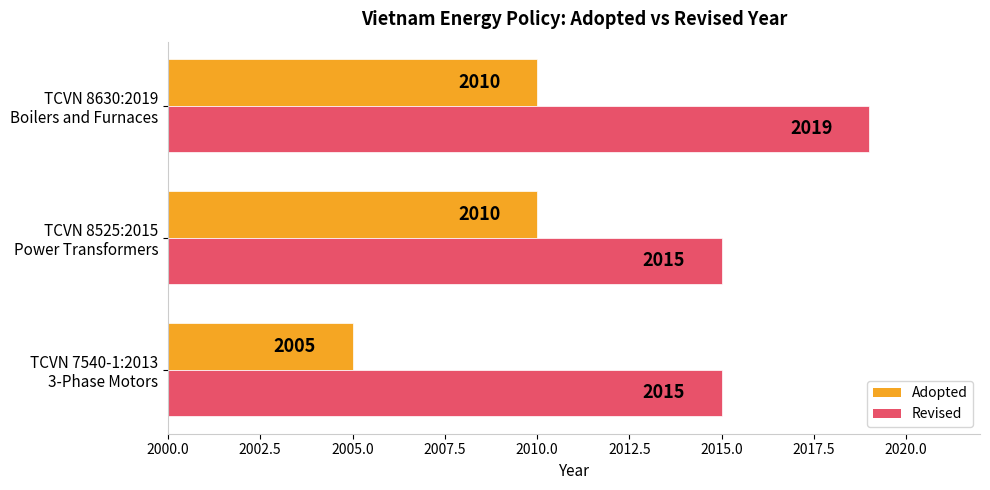

What is the minimum value shown in the chart?

2005